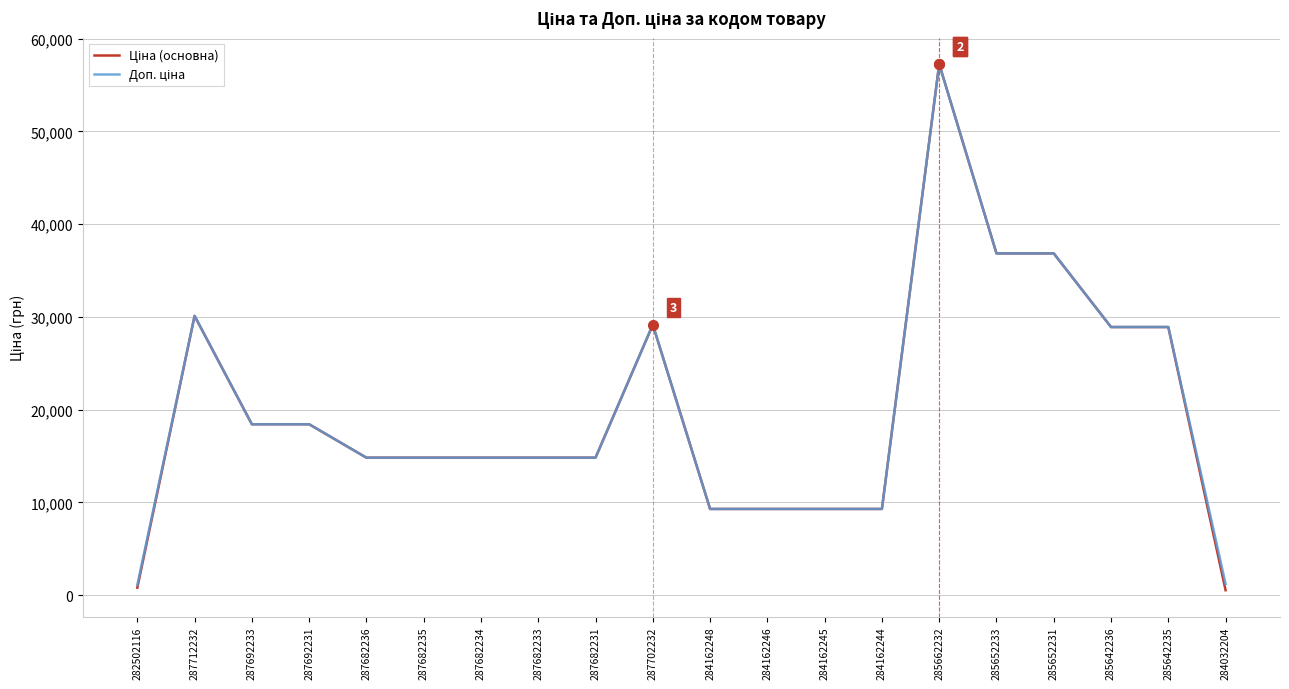

Which label corresponds to the largest value in the chart?

285662232